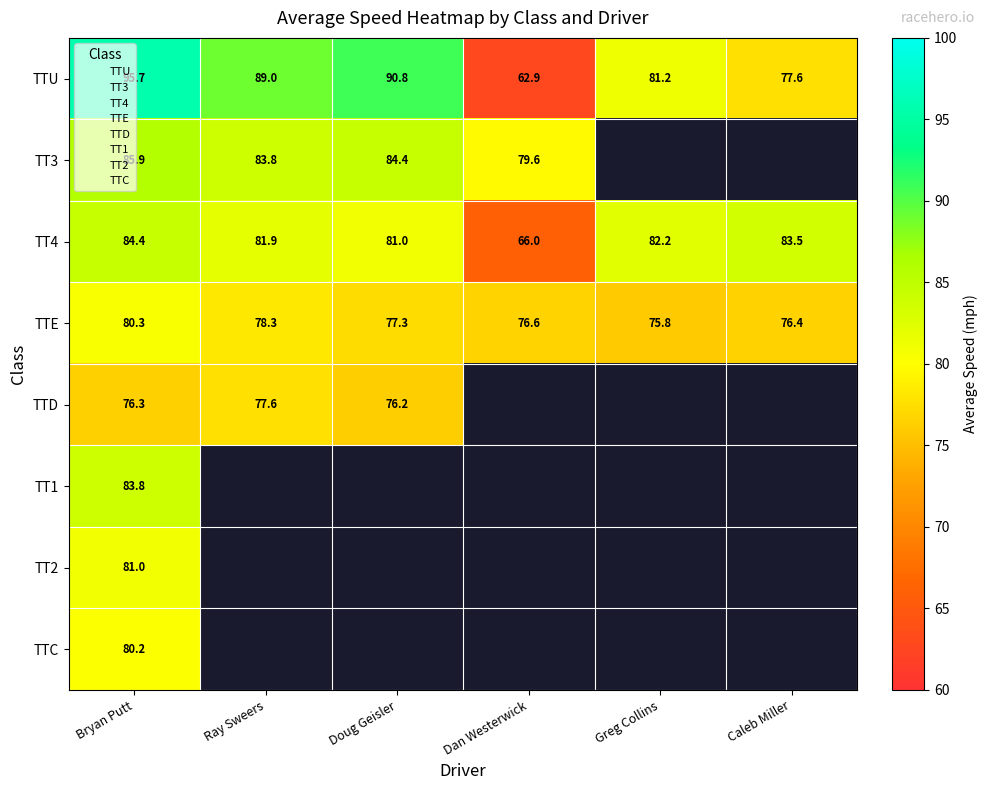

True or false: TTE has a value of 107.6 at Doug Geisler.

False